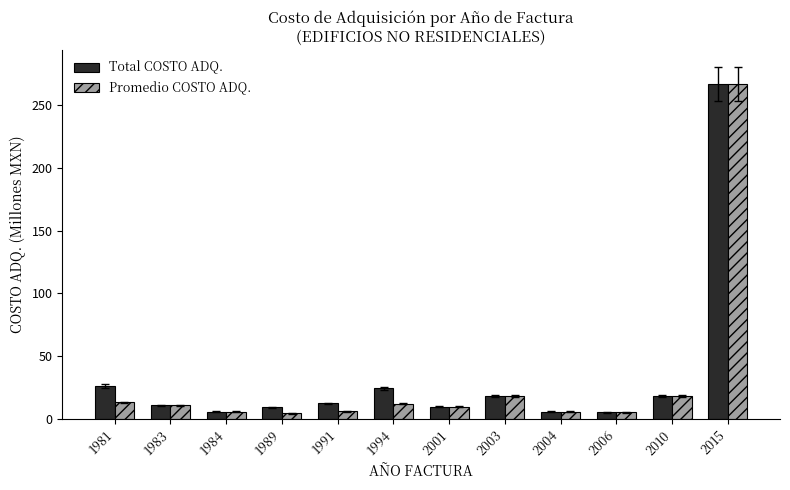

What is the average value of the Total COSTO ADQ. series?

34.4